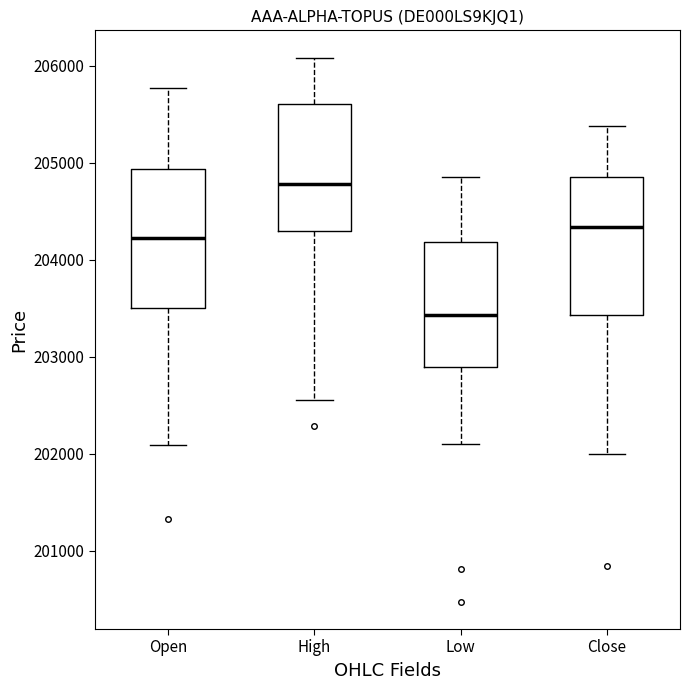

Reading left to right, transcribe this box plot: for each box, give where its median line is, the range the box spans, and where its two whiskers end, as read against the y-axis. The values are not printed on the chart, so give them approximately, as read against the axis.

Open: median 204200, box 203500 to 204900, whiskers 202100 to 205800
High: median 204800, box 204300 to 205600, whiskers 202600 to 206100
Low: median 203400, box 202900 to 204200, whiskers 202100 to 204900
Close: median 204300, box 203400 to 204900, whiskers 202000 to 205400